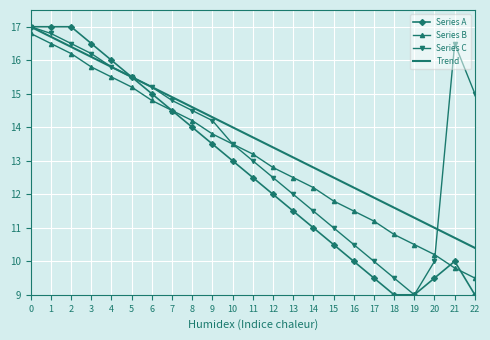

Is it true that Series C equals 14.8 at 7?

True